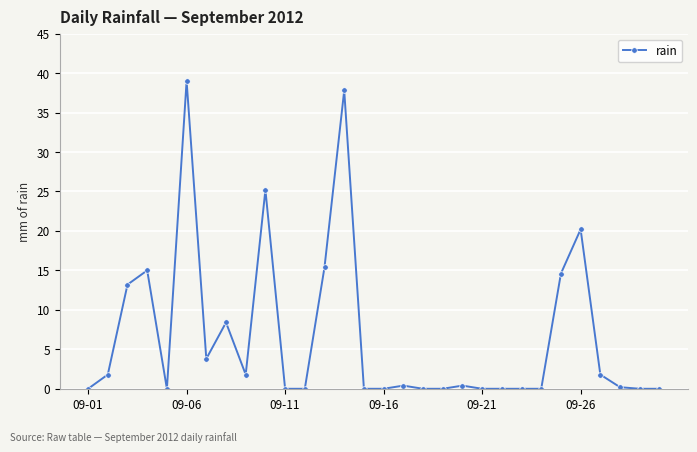

What is the average value?

6.6